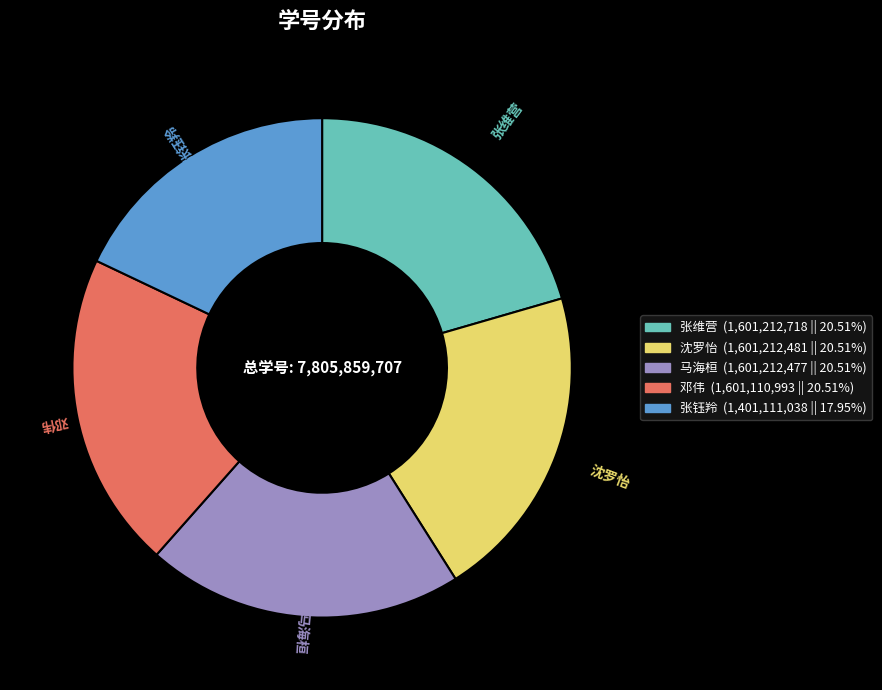

Is the sum of 邓伟 and 马海桓 greater than half?

No